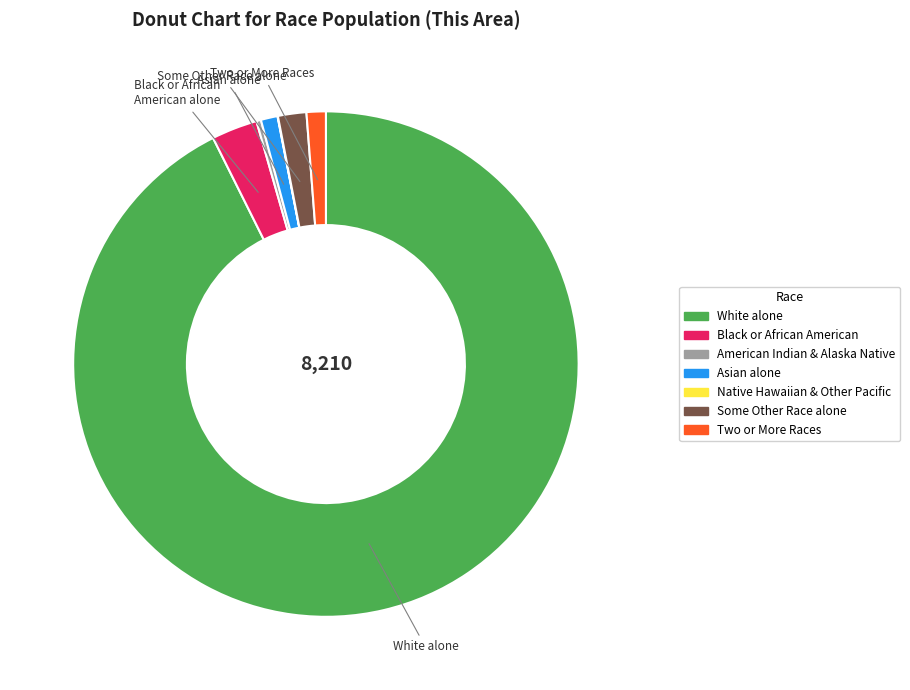

Does any single category account for the majority?

Yes